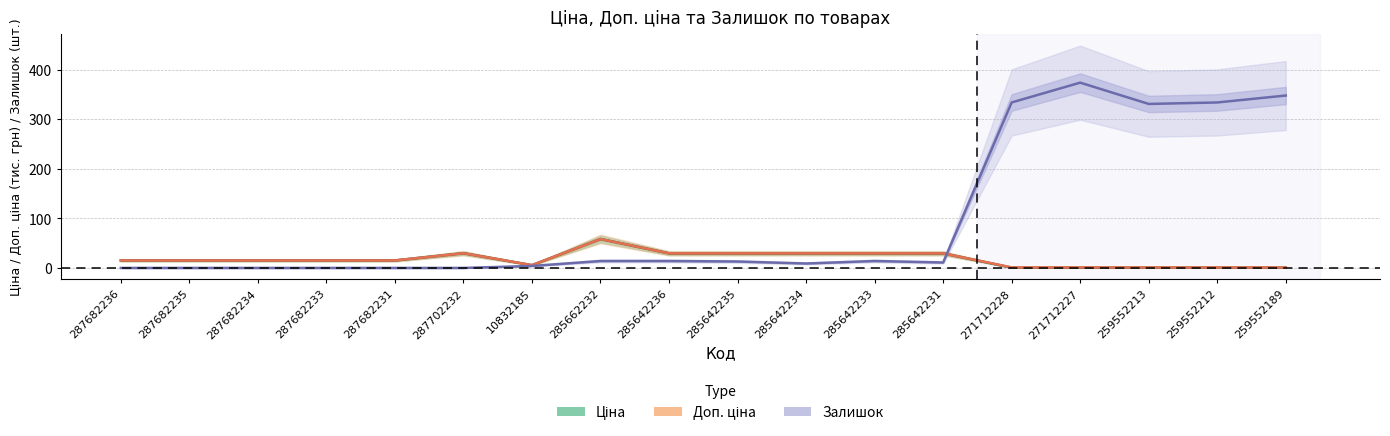

Where is Доп. ціна nearest to the value 29?

285642236